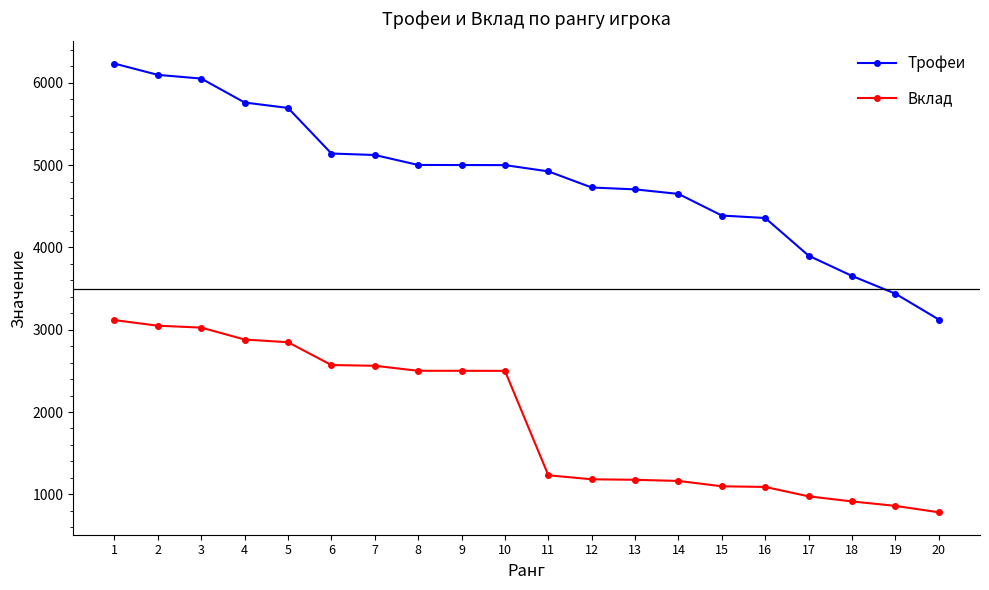

True or false: Трофеи and Вклад cross at least once.

False